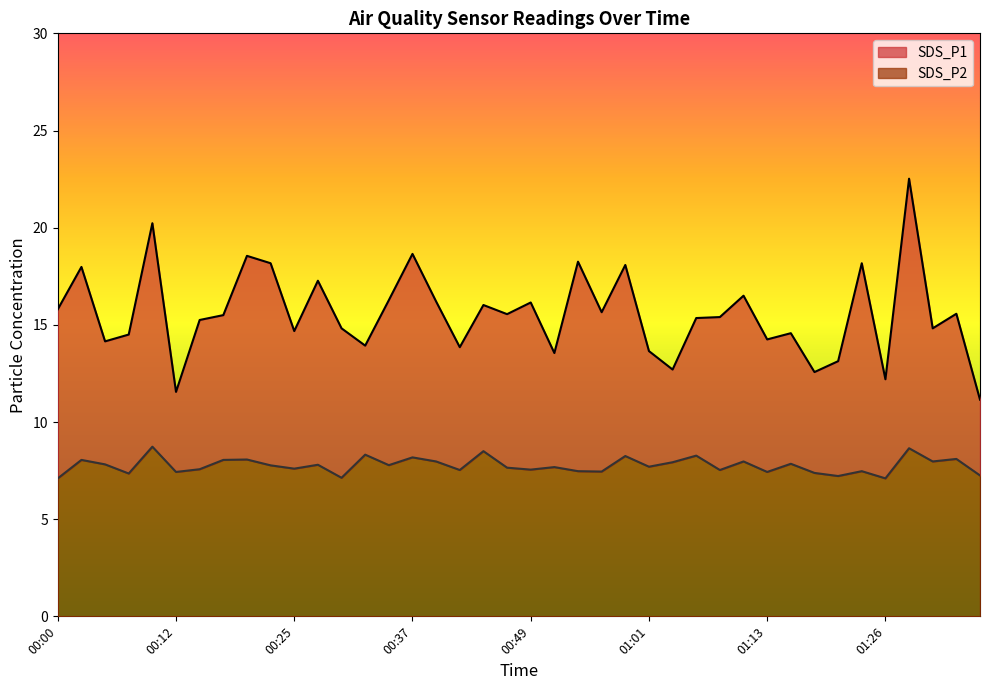

At which label is SDS_P1 closest to 16?

00:44